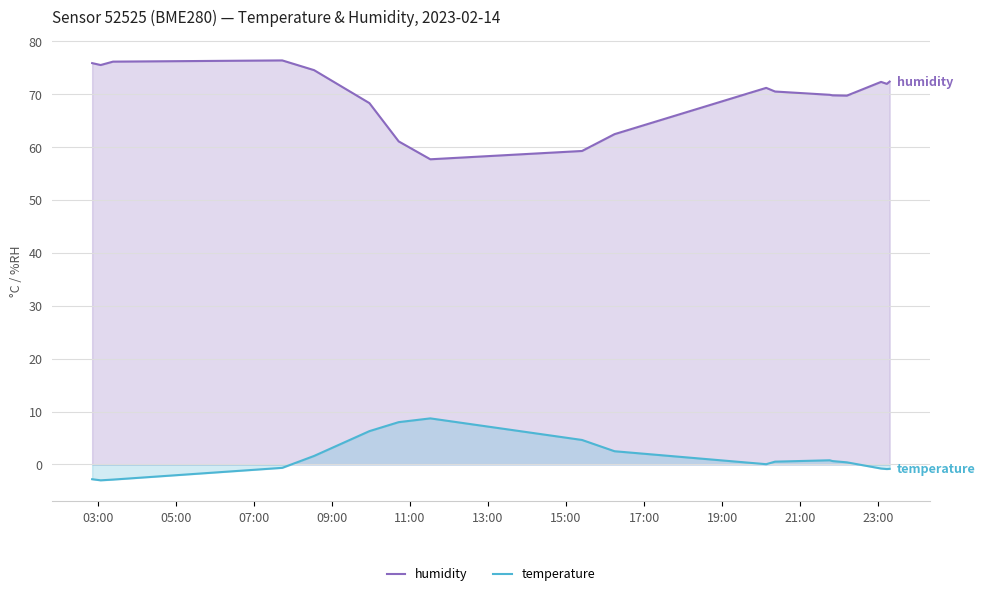

What is the value of the temperature point at the 4th from the left?

-0.6